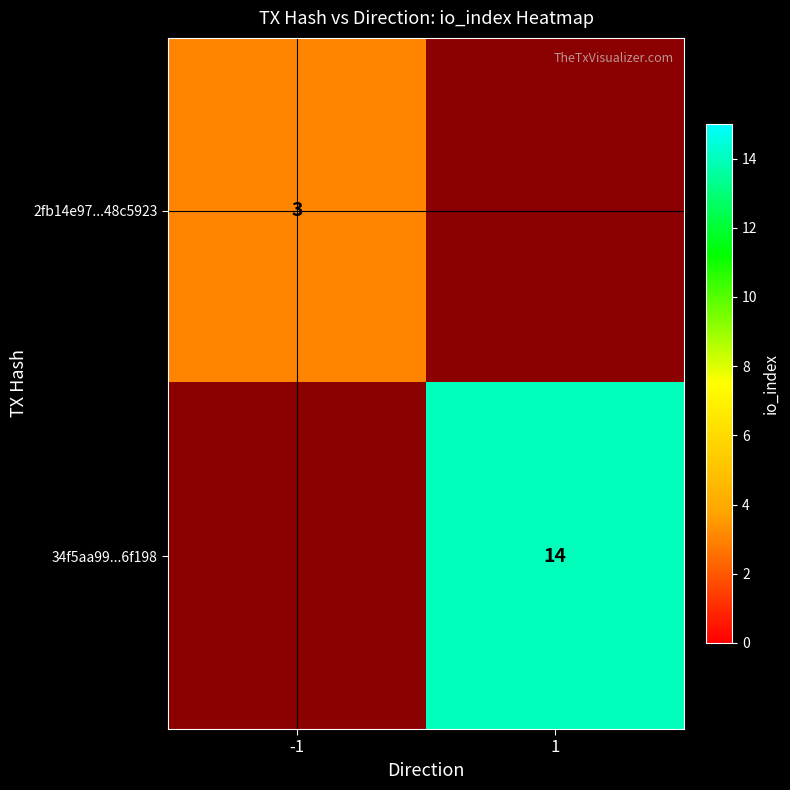

Is the value of 34f5aa99...6f198 at 1 greater than the value of 2fb14e97...48c5923 at -1?

Yes